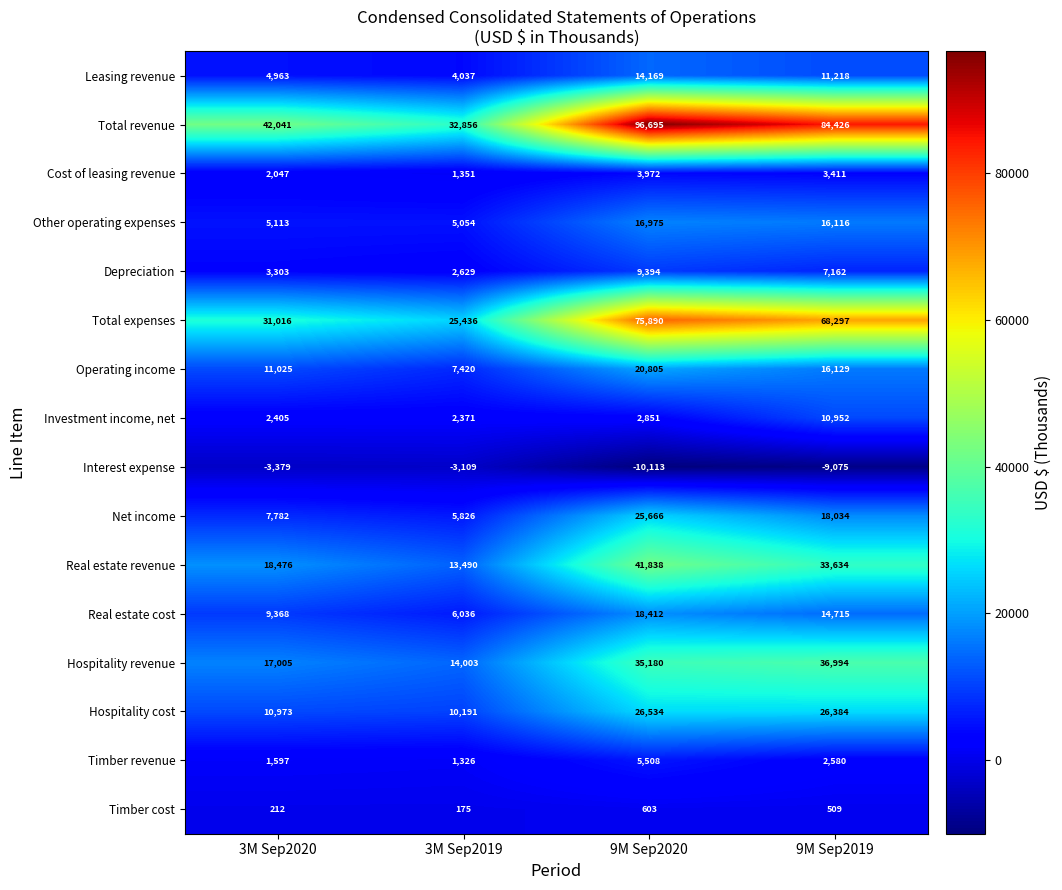

The Depreciation series shows 4348 at 9M Sep2019. True or false?

False